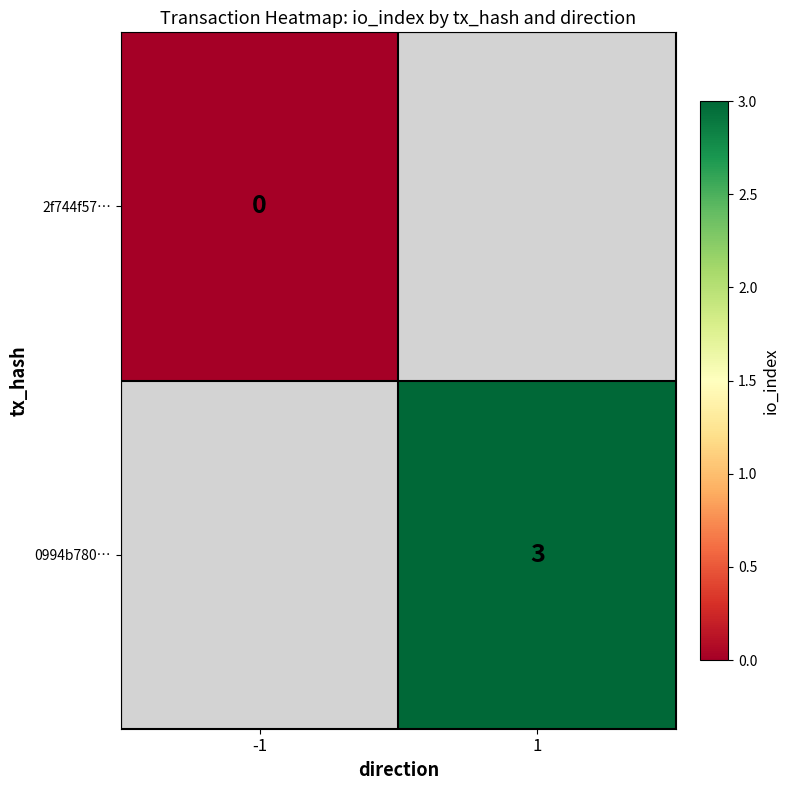

Is the value of 0994b780… at 1 greater than the value of 2f744f57… at -1?

Yes